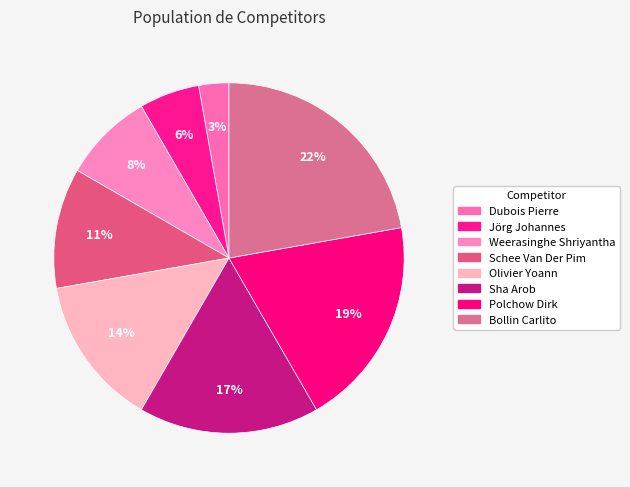

How many slices are in this pie chart?

8